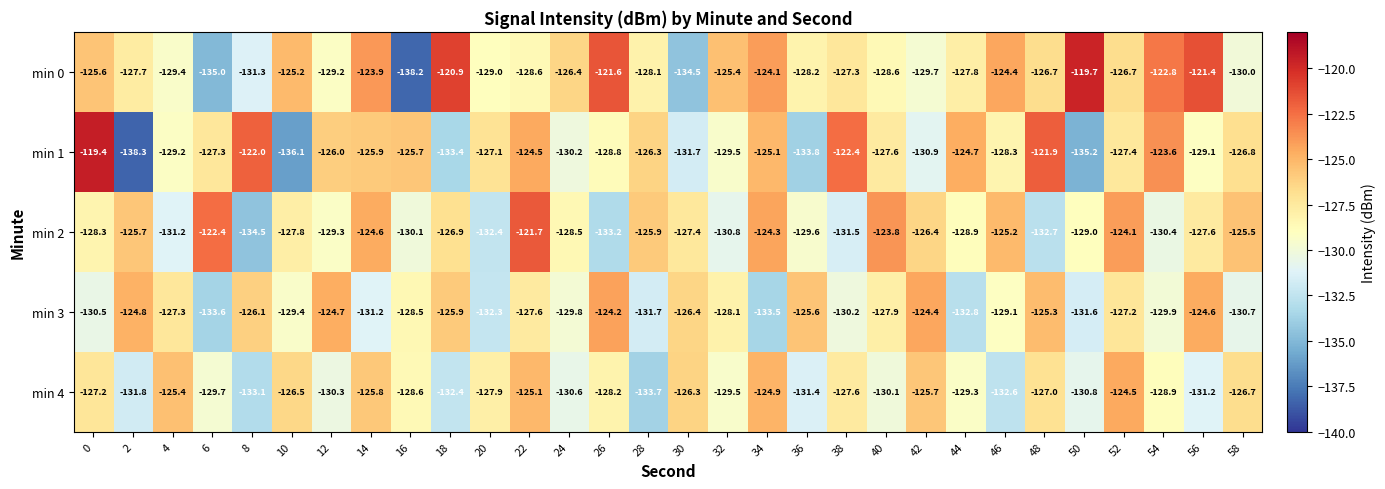

What is the greatest value displayed?

-119.4